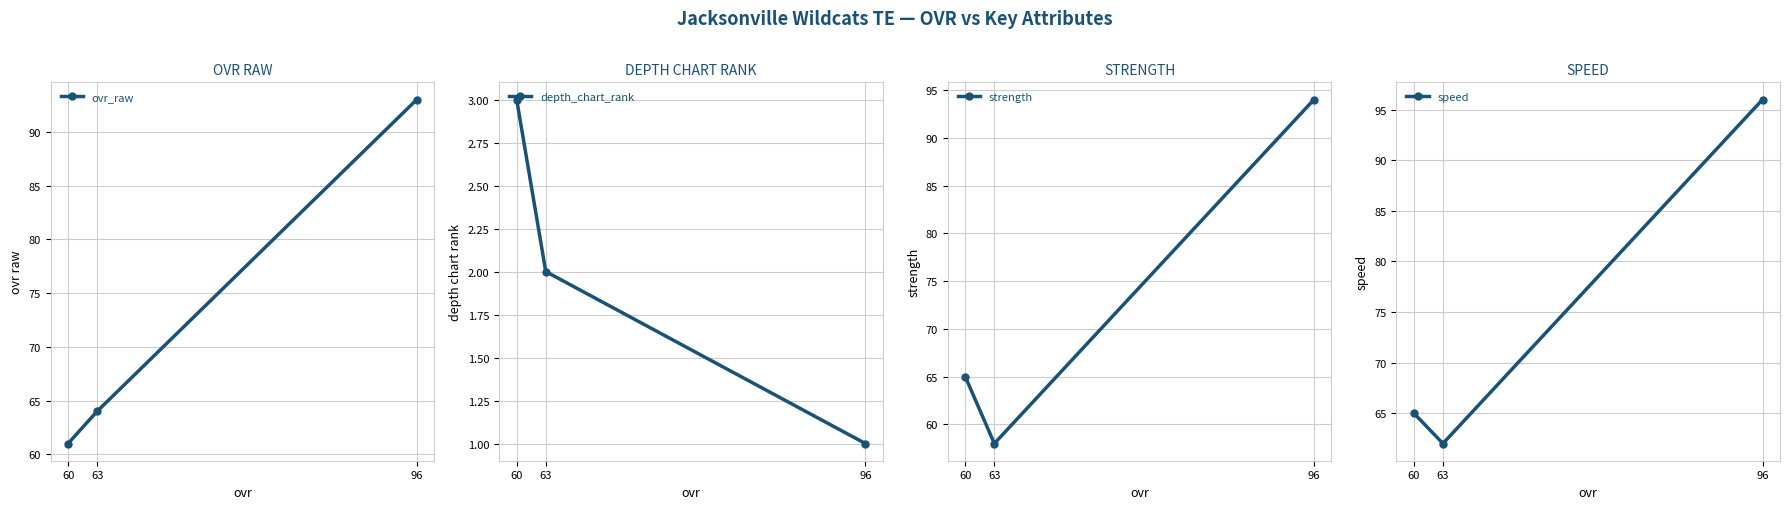

What is the average value of the ovr_raw series?

73